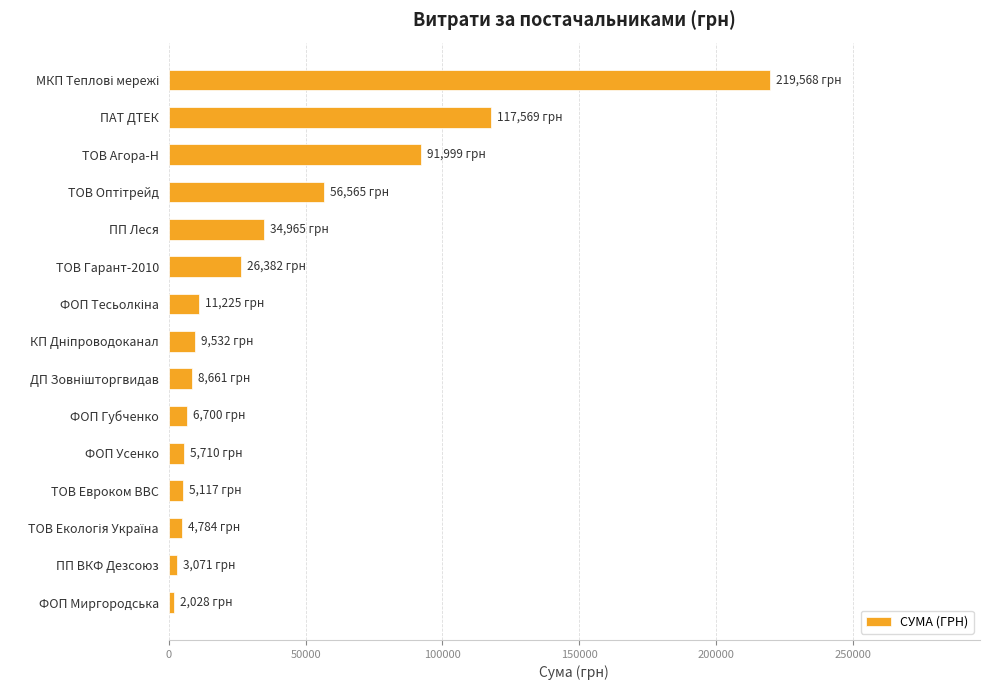

What is the value of the 6th bar from the top?

26381.6